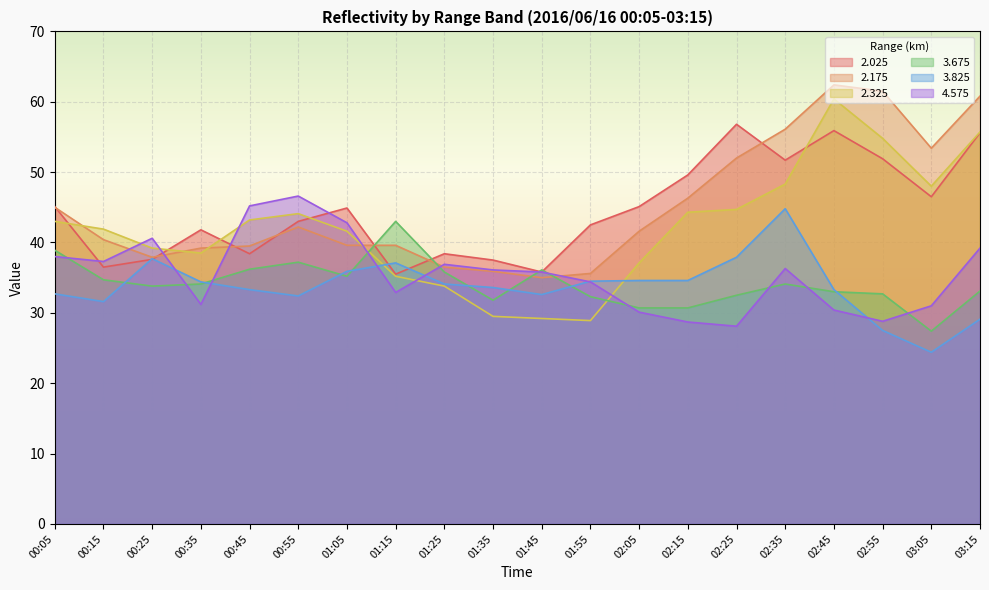

At how many categories does at least one series exceed 35?

20